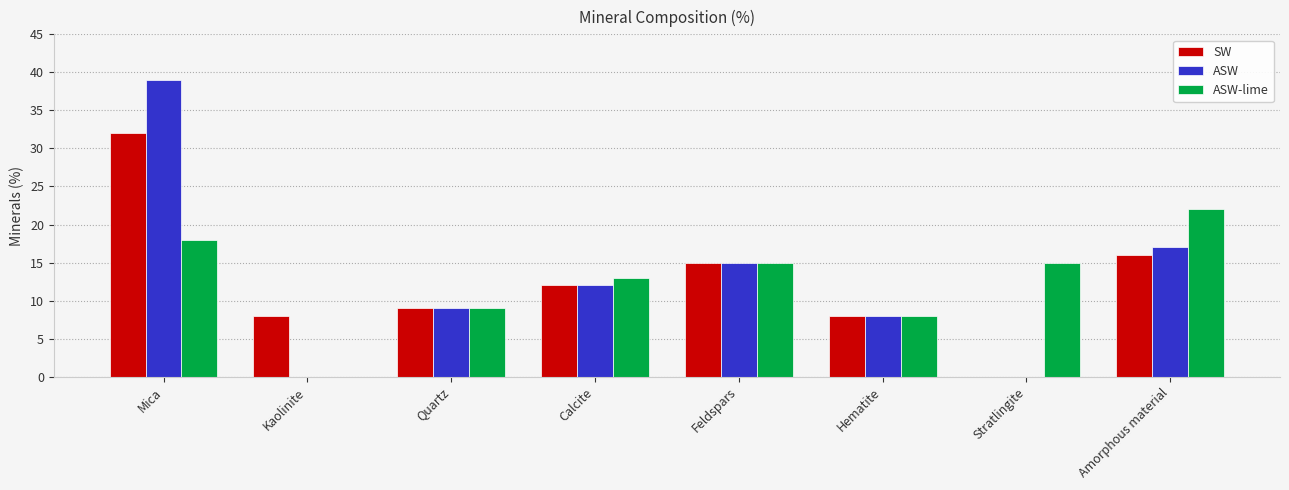

At which category is the sum across all series the highest?

Mica